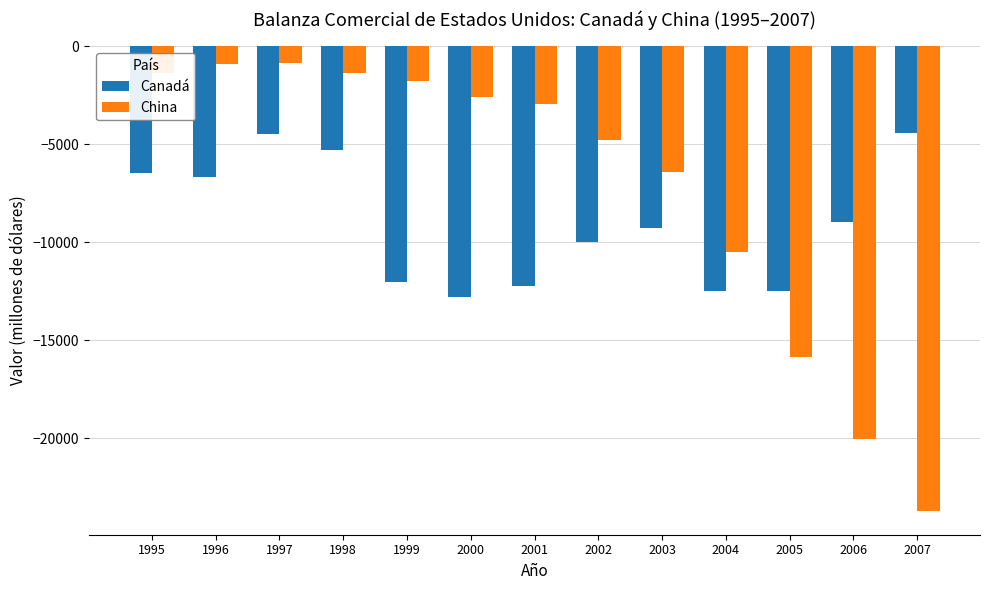

What is the difference between the highest and lowest values at 1996?

5761.5